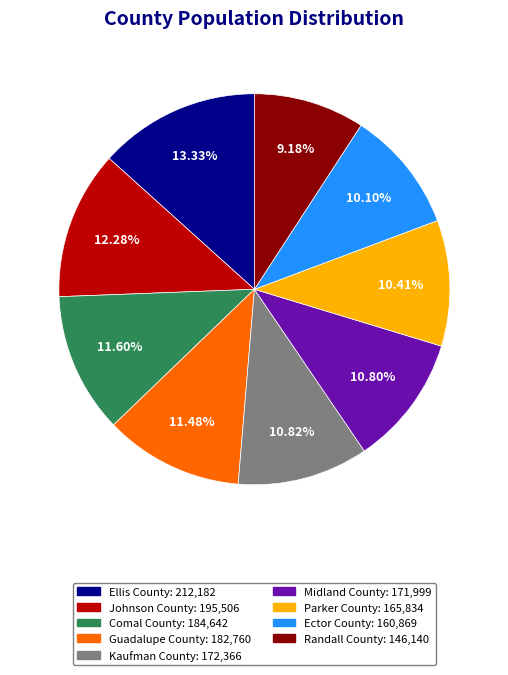

What is the total percentage of Parker County and Johnson County?

22.7%